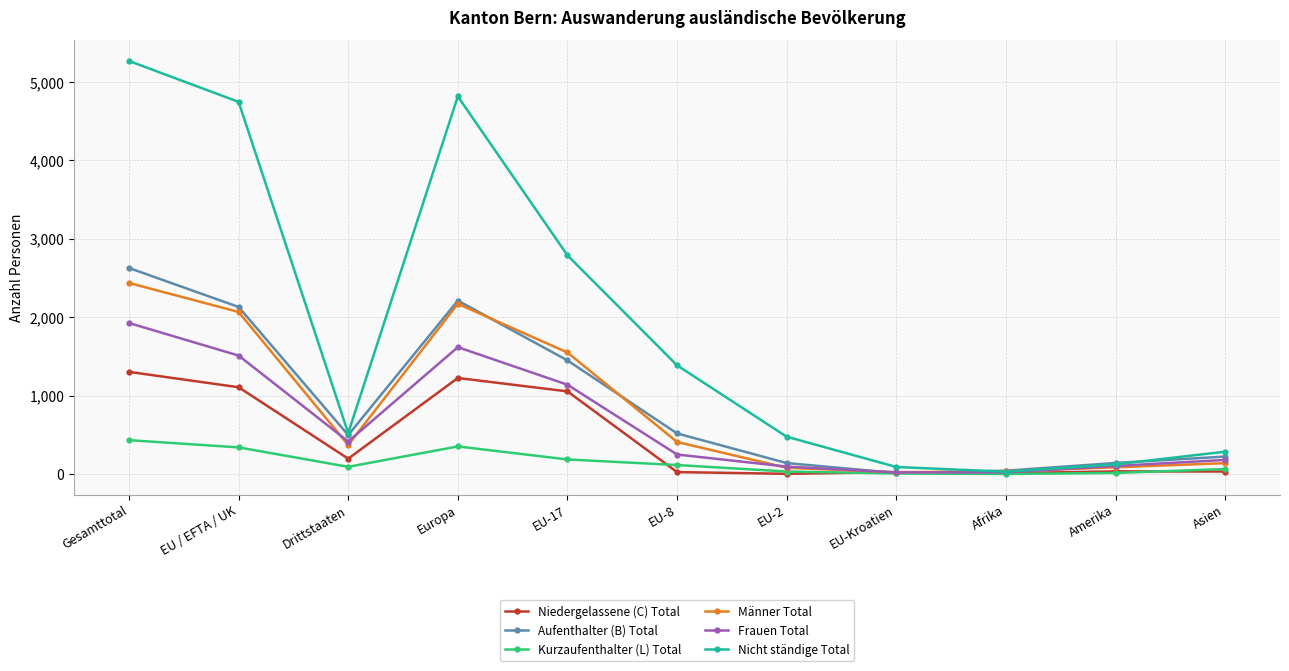

At which category does the chart reach its peak across all series?

Gesamttotal